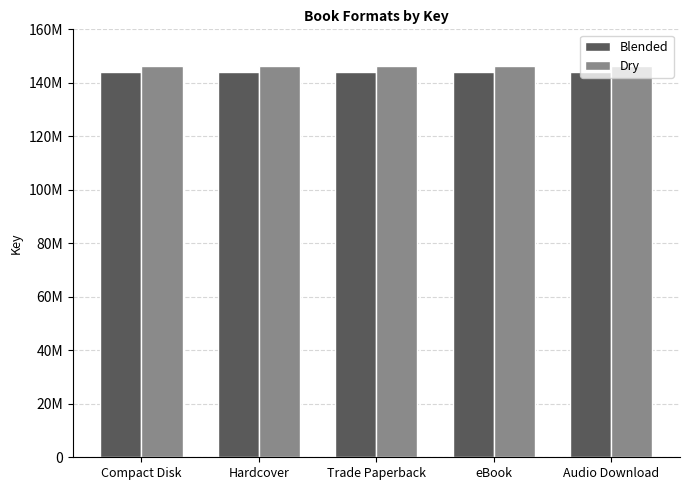

Rank the series at Trade Paperback from highest to lowest value.

Dry, Blended